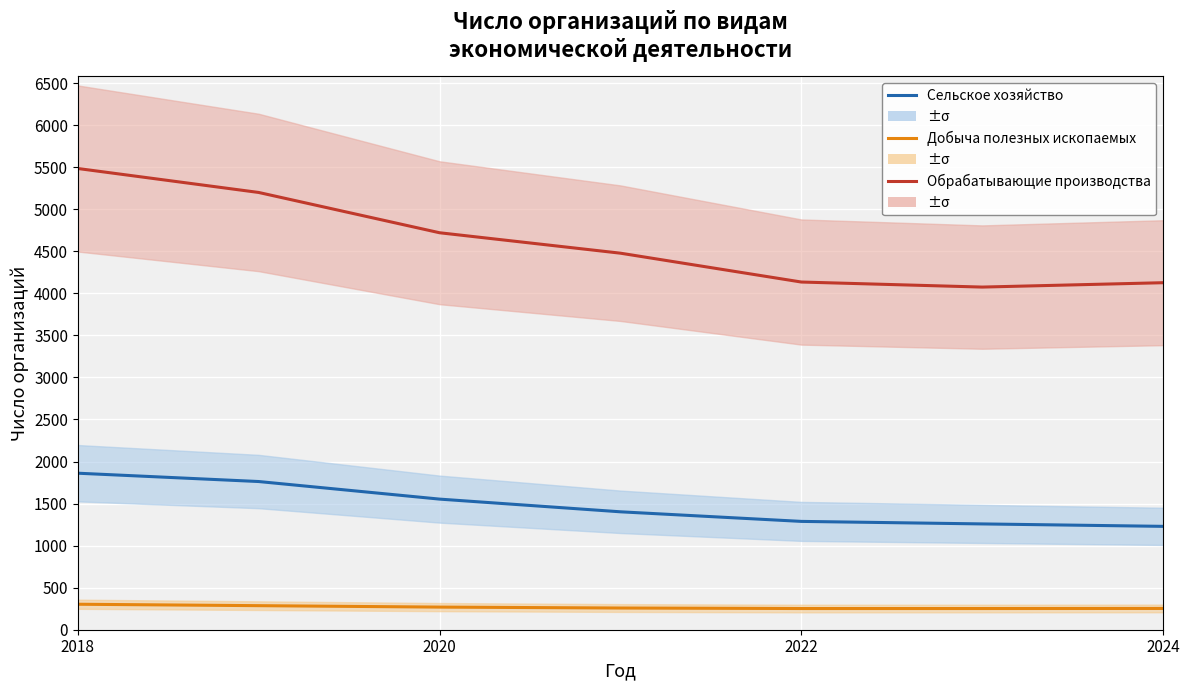

What are all the series names shown in the legend?

Сельское хозяйство, Добыча полезных ископаемых, Обрабатывающие производства